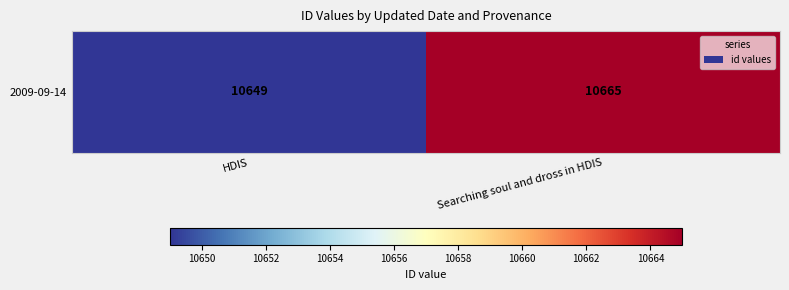

List the labels in order of value, smallest first.

HDIS, Searching soul and dross in HDIS